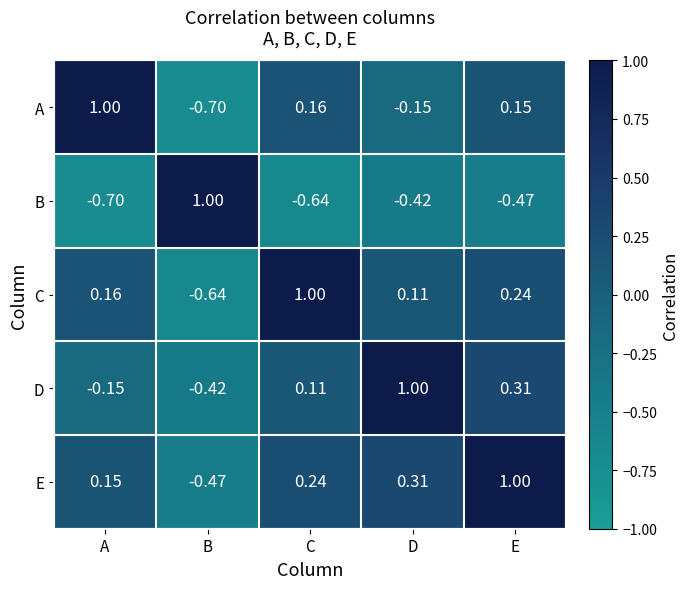

At which label is A closest to 0?

D